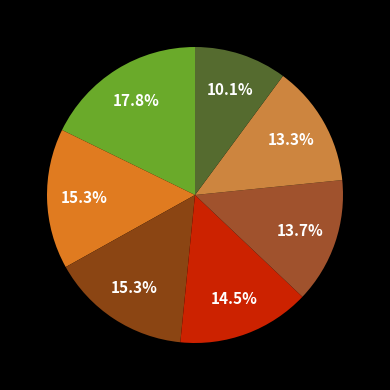

To the nearest percent, what is the average slice percentage?

14%